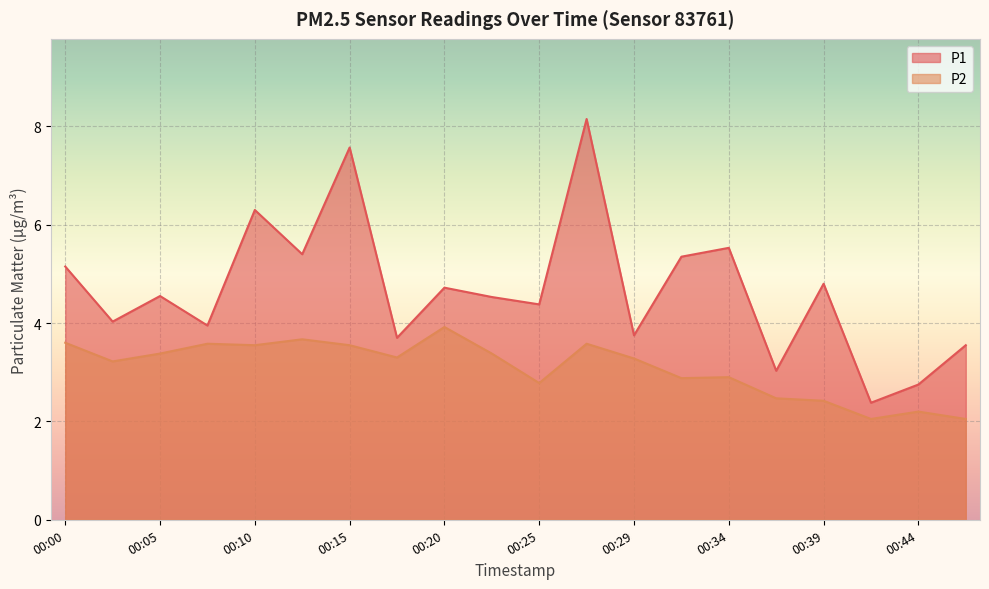

What is the minimum value shown in the chart?

2.0